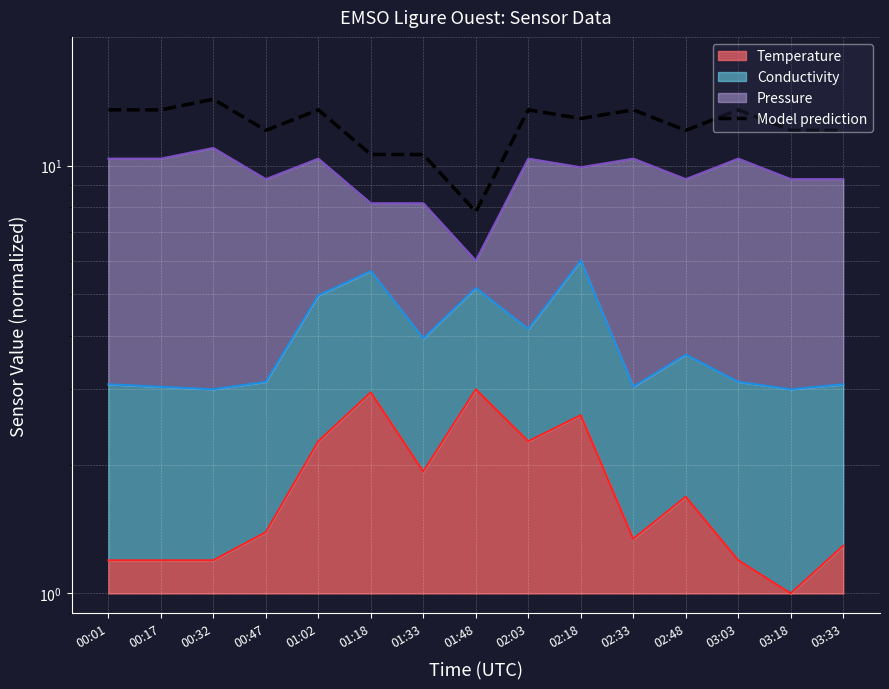

Reading left to right, extract all data points from this chart.

13.5	13.5	14.3	12.1	13.5	10.6	10.6	7.8	13.5	12.9	13.5	12.1	13.5	12.1	12.1